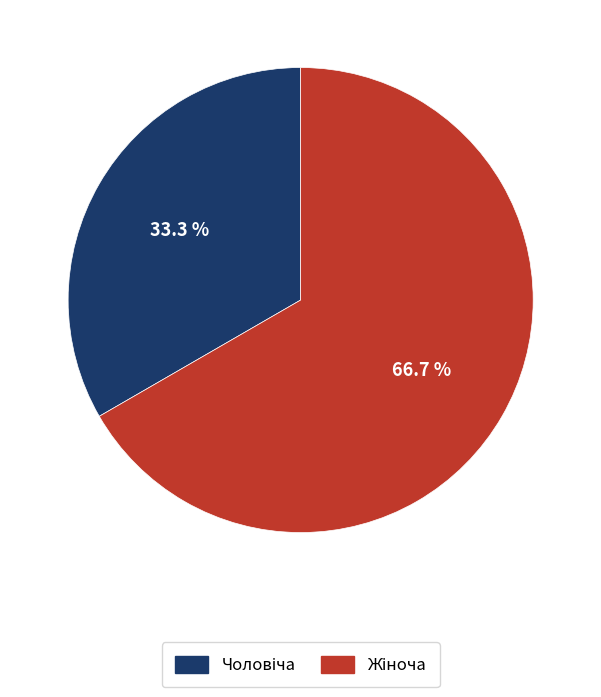

Does any single category account for the majority?

Yes